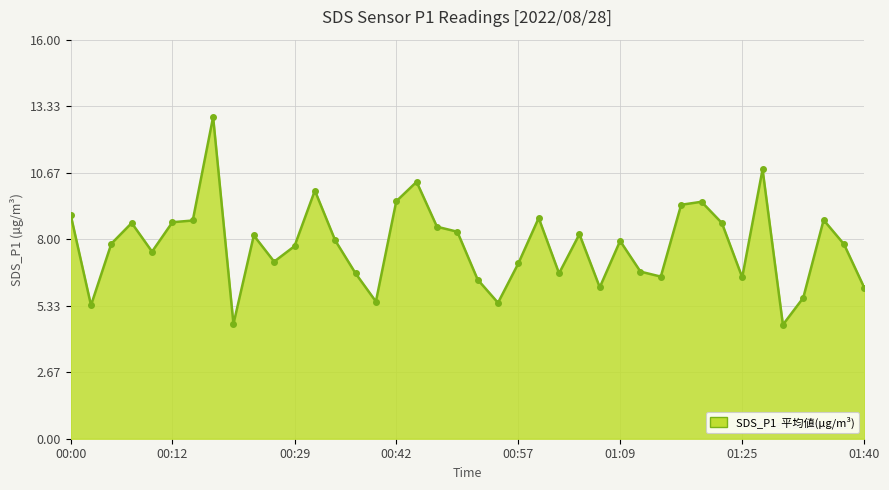

What is the minimum value shown in the chart?

4.6